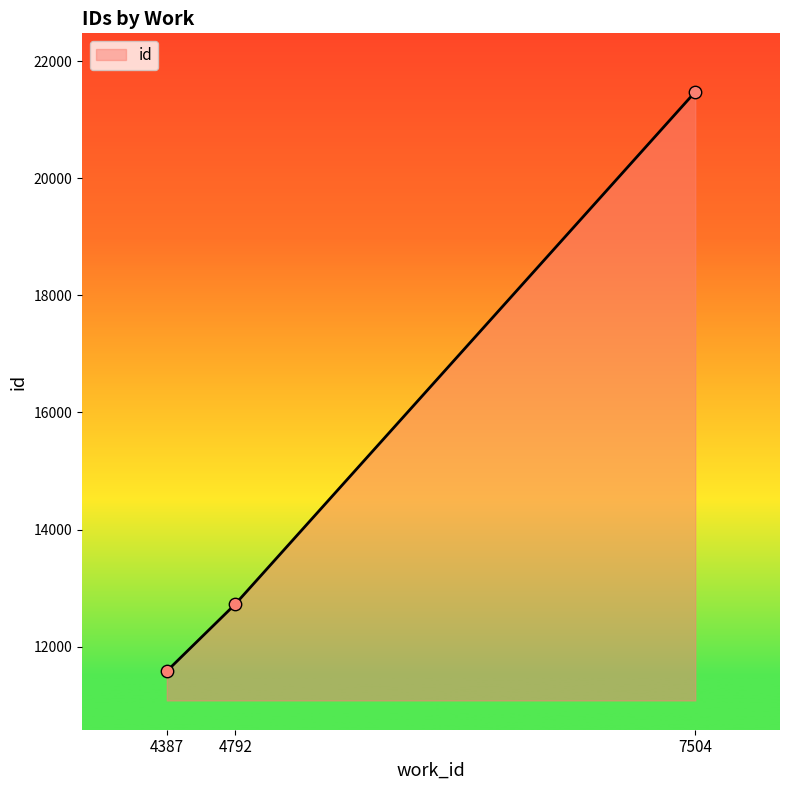

What is the change in value from 4387 to 4792?

+1148